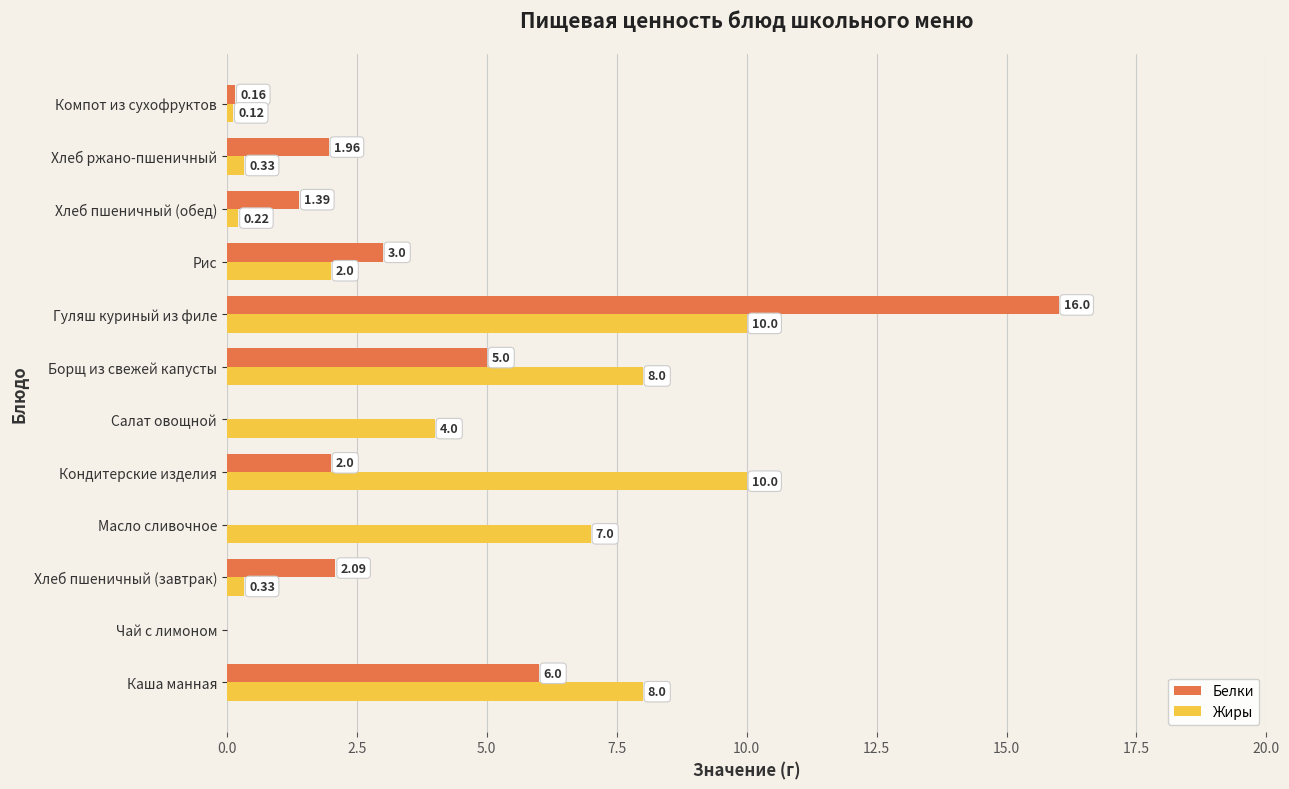

Which series changed the most between Кондитерские изделия and Салат овощной?

Жиры